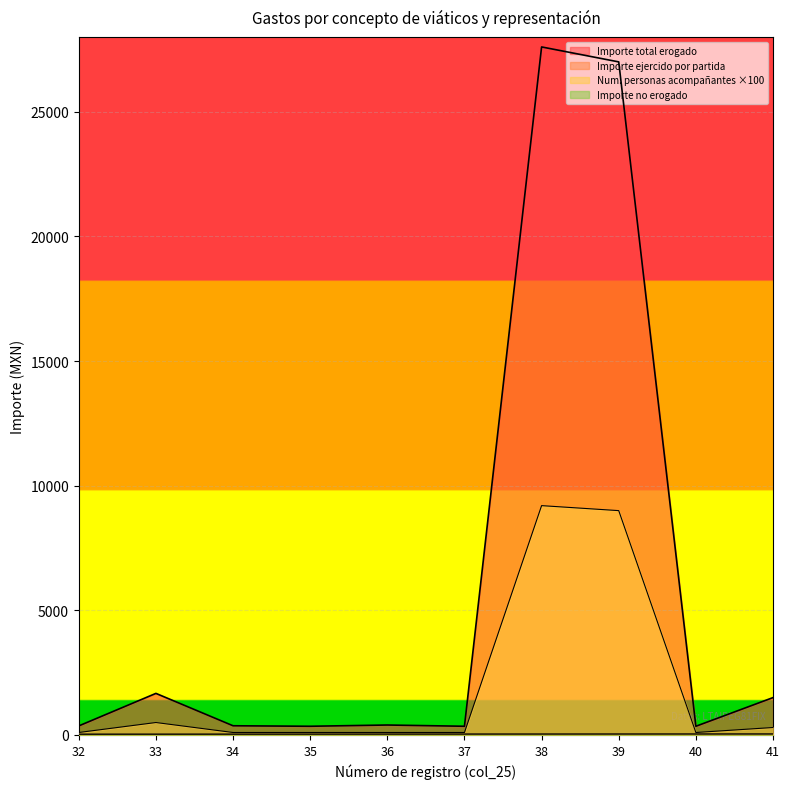

What is the greatest value displayed?

27600.0